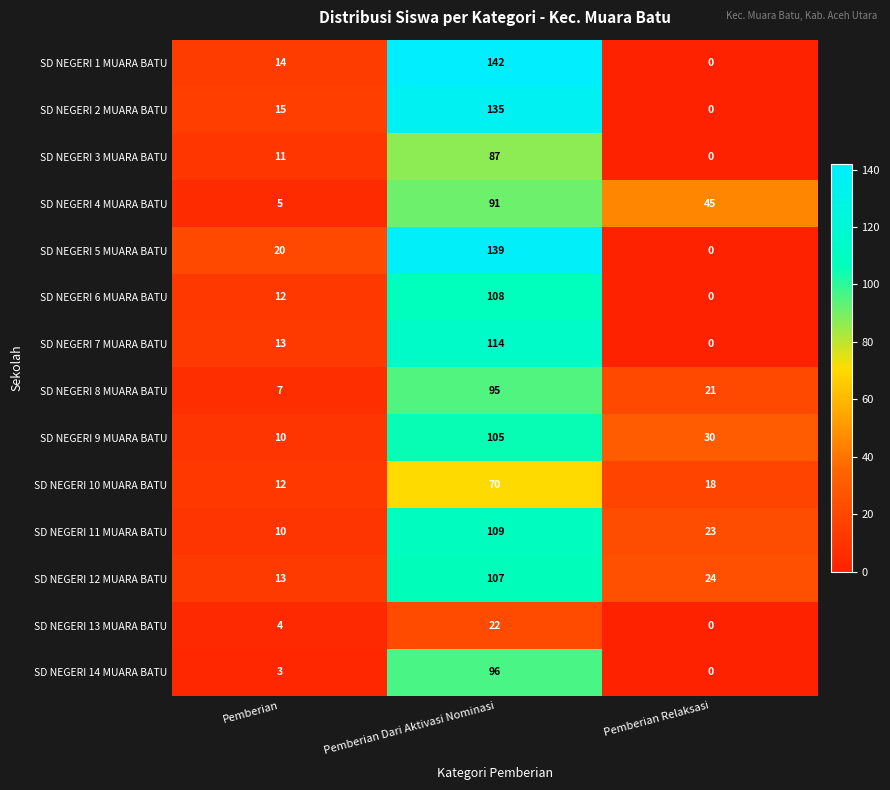

What is the spread (max minus min) of values at Pemberian?

17